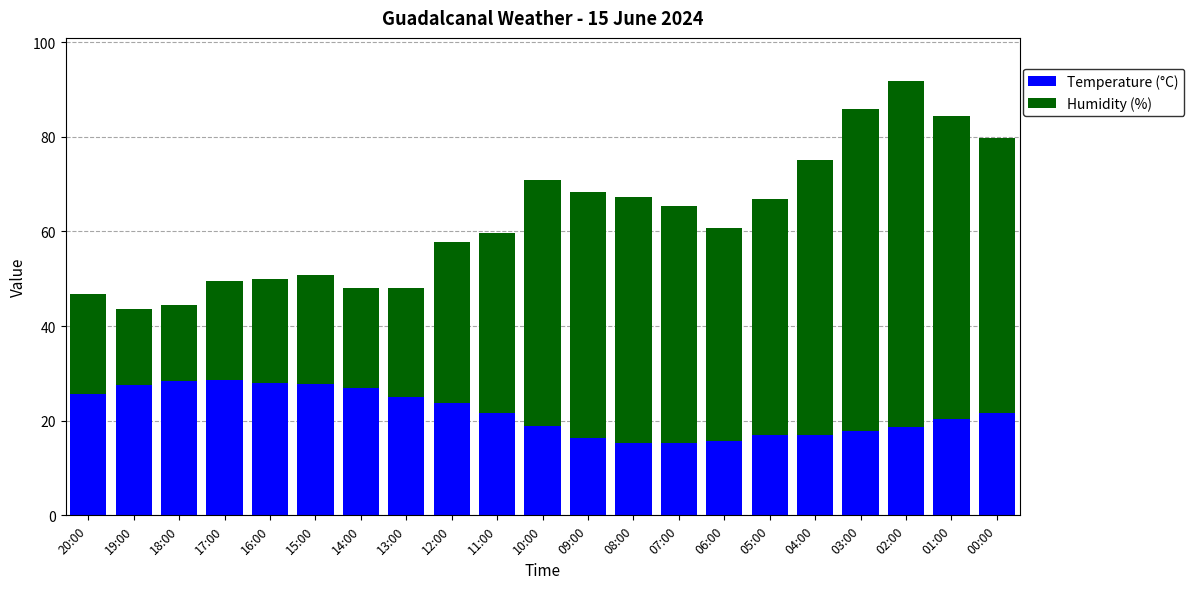

How many data points in Temperature (°C) are less than 21?

10